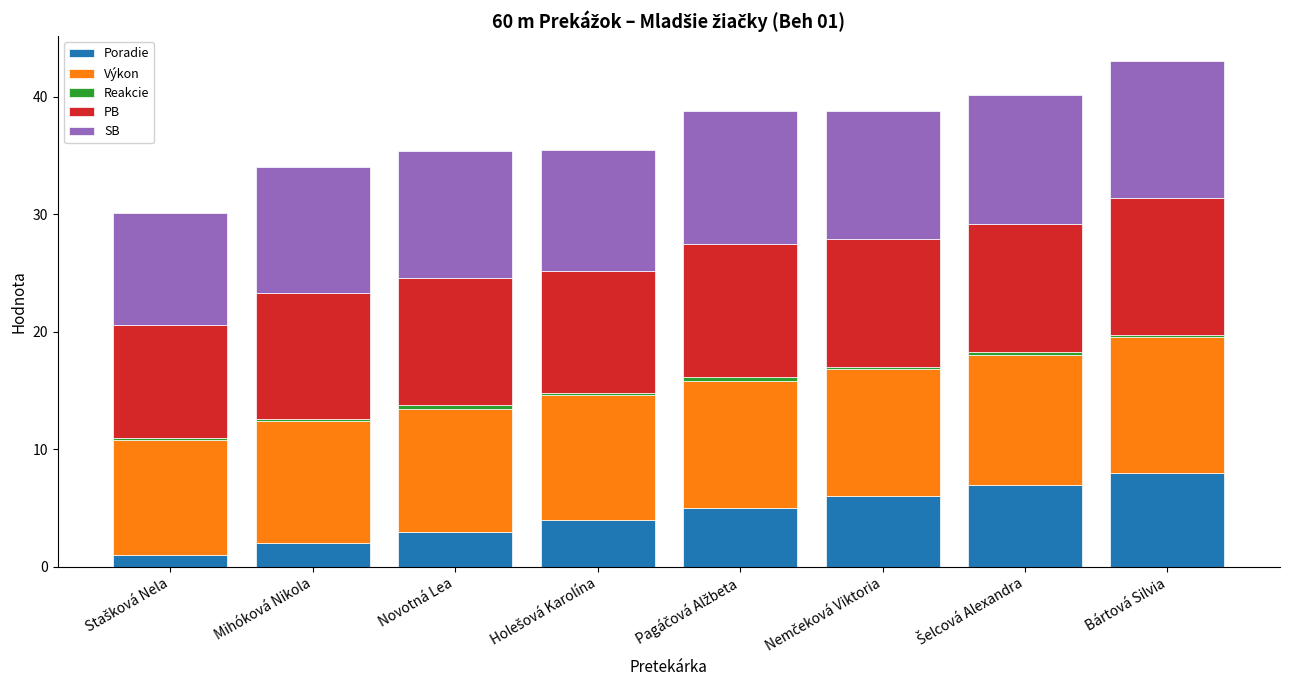

What is the difference between the maximum and minimum values in the Poradie series?

7.0